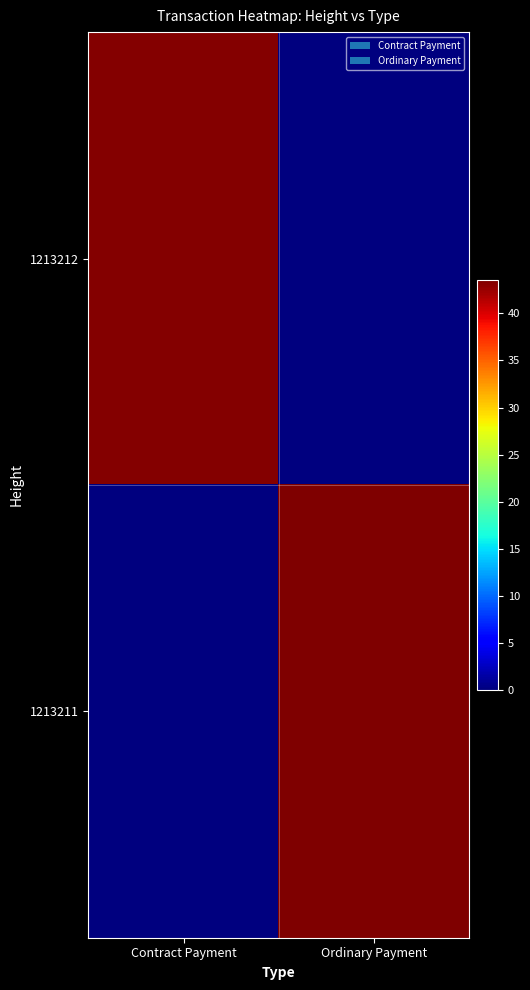

How many series are shown in this chart?

2